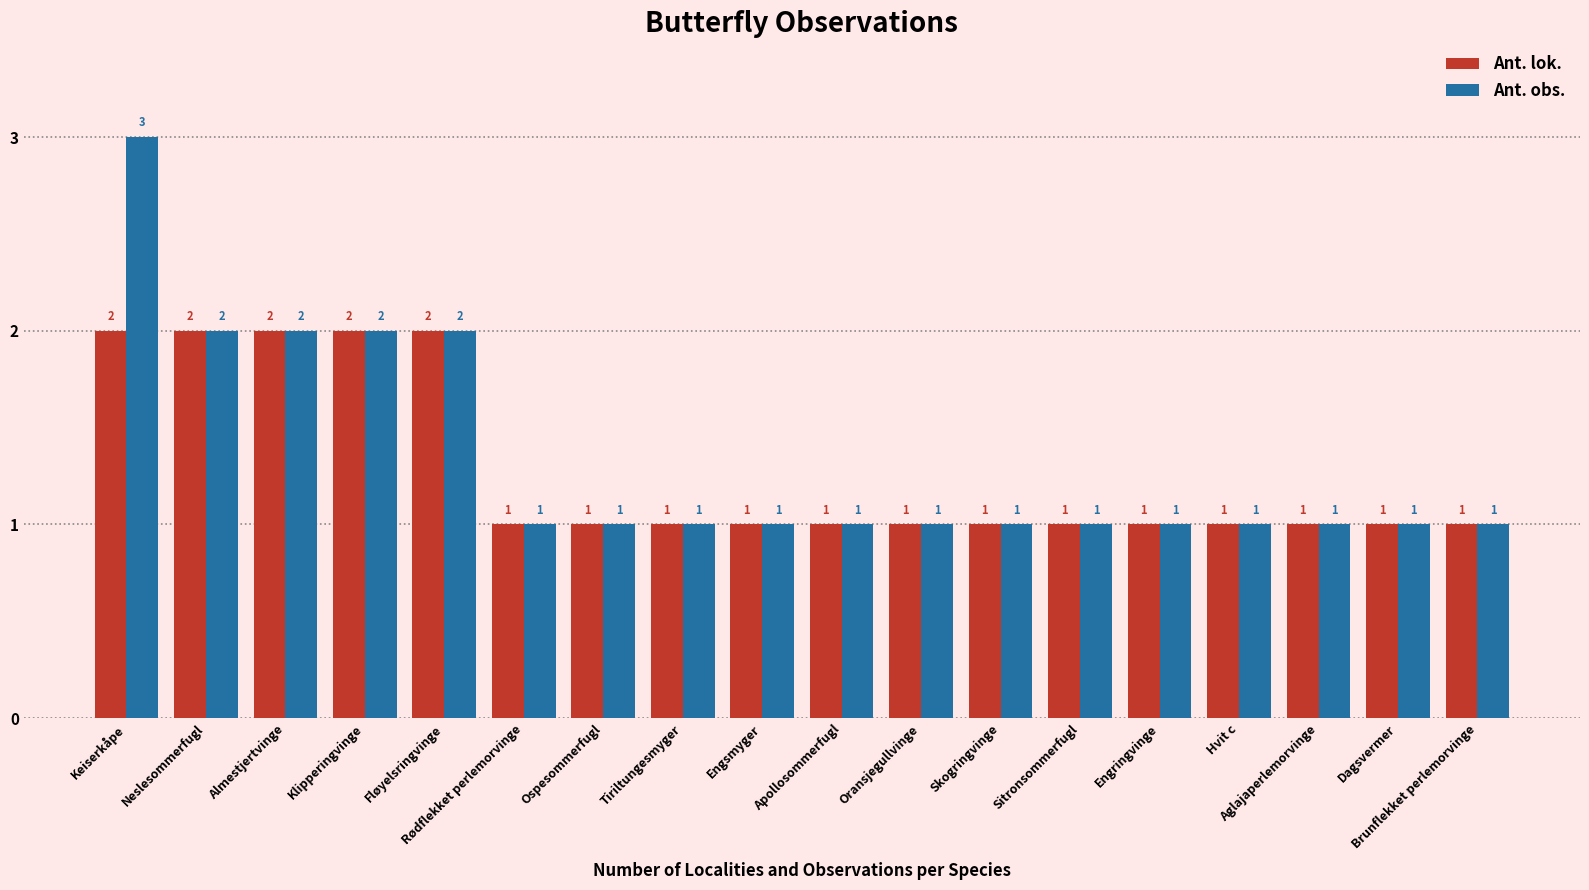

Reading left to right, extract all data points from this chart.

Ant. lok.: 2	2	2	2	2	1	1	1	1	1	1	1	1	1	1	1	1	1
Ant. obs.: 3	2	2	2	2	1	1	1	1	1	1	1	1	1	1	1	1	1